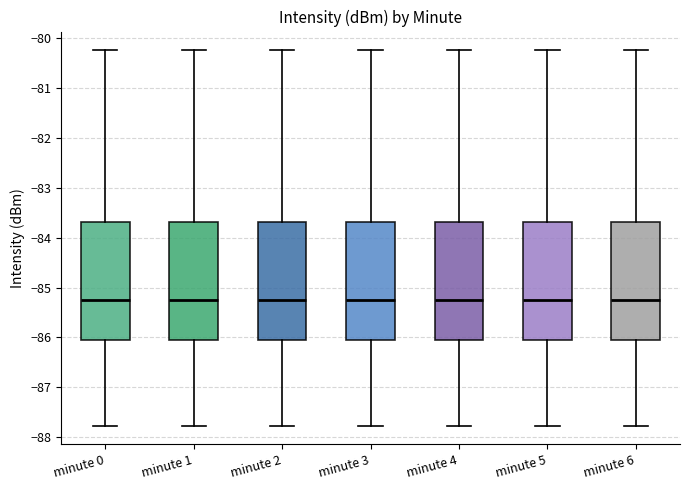

Where is the lower edge of the box for minute 3 on the y-axis? The values are not printed on the chart, so give them approximately, as read against the axis.

-86.0